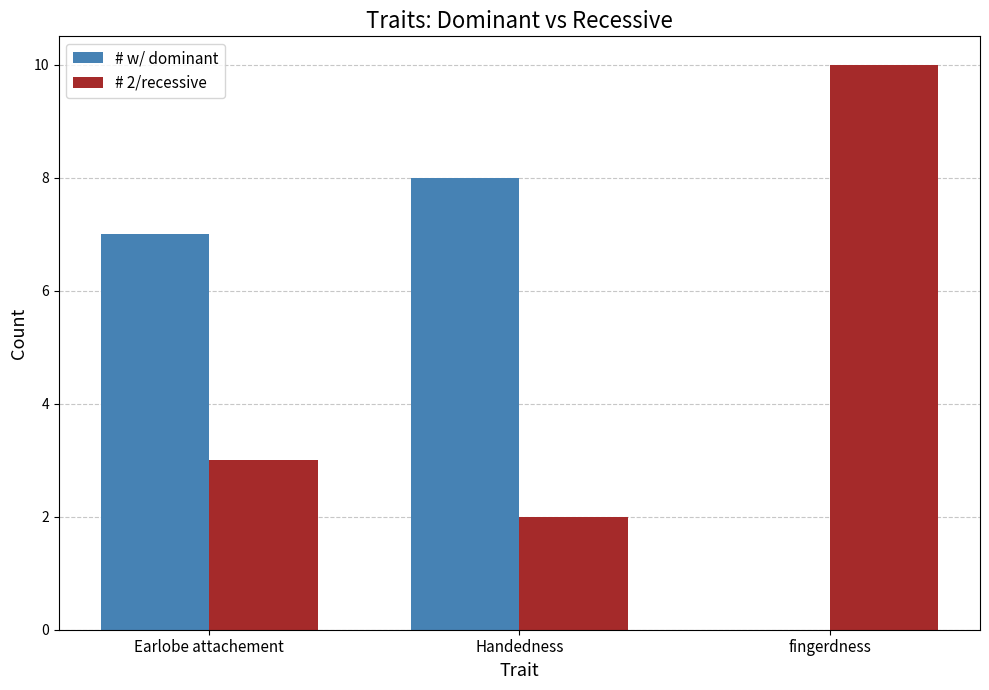

What is the sum of the # w/ dominant values at Handedness and Earlobe attachement?

15